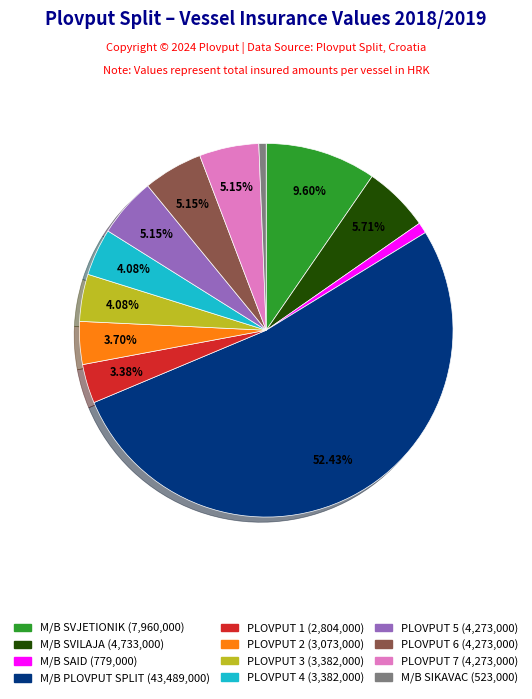

Which category has the biggest portion of the pie?

M/B PLOVPUT SPLIT